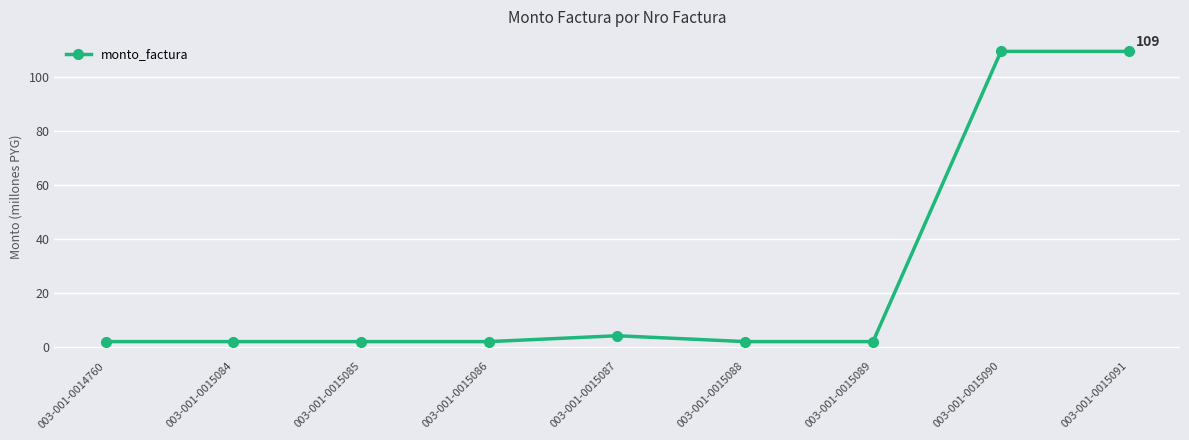

What is the difference between the maximum and minimum values?

107.4